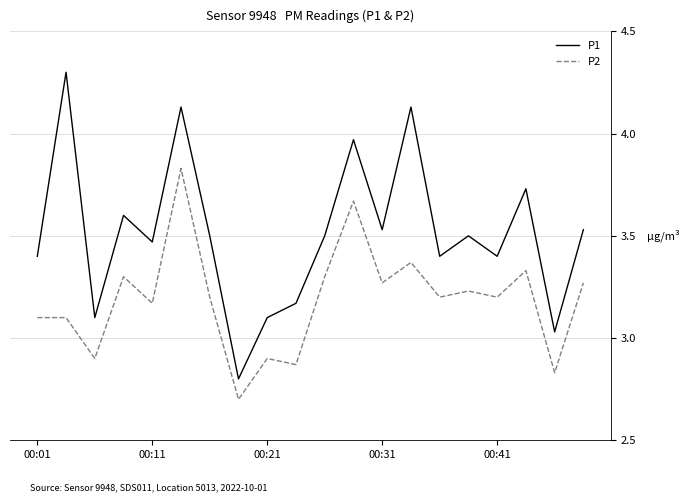

List the series in order of their overall mean, lowest first.

P2, P1